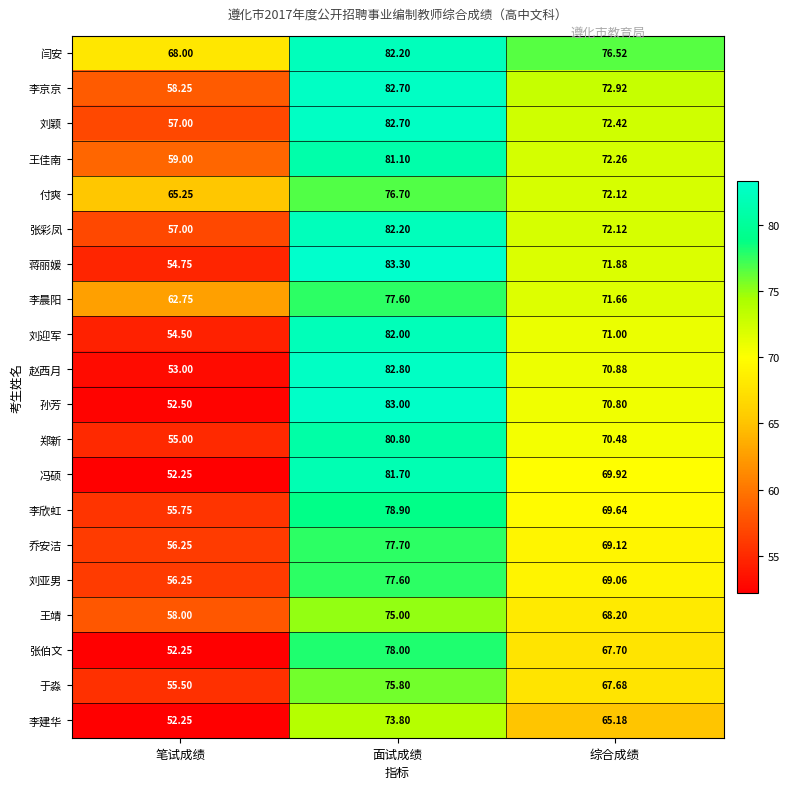

Where is 蒋丽媛 nearest to the value 69?

综合成绩